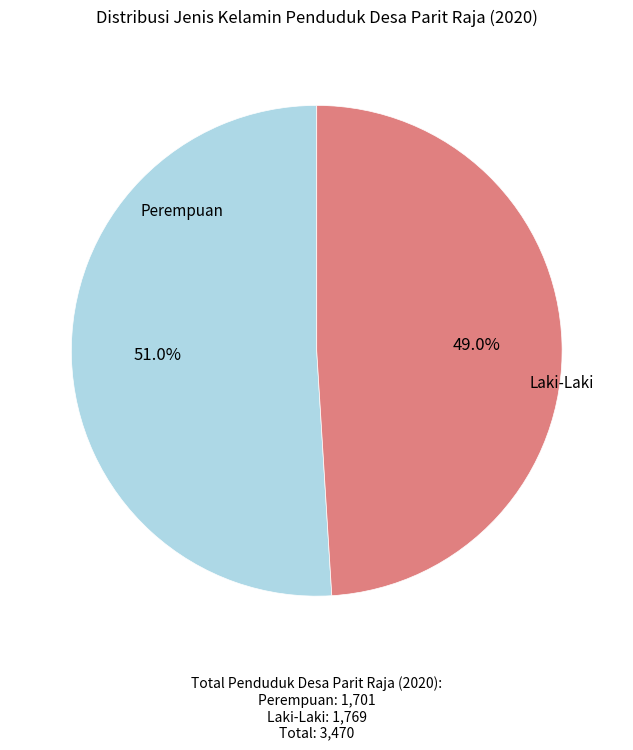

To the nearest percent, what portion does Laki-Laki represent?

51%